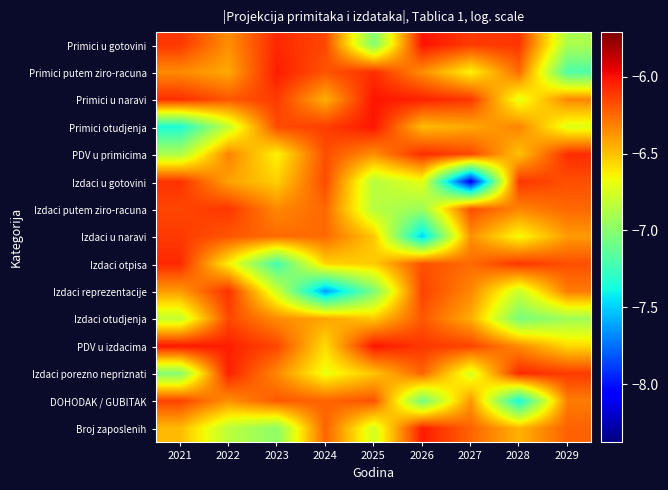

Count the number of data series in this chart.

15